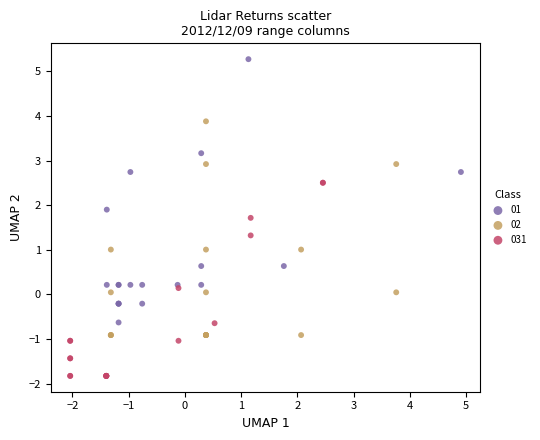

Which series has the largest Y range (max minus min)?

01